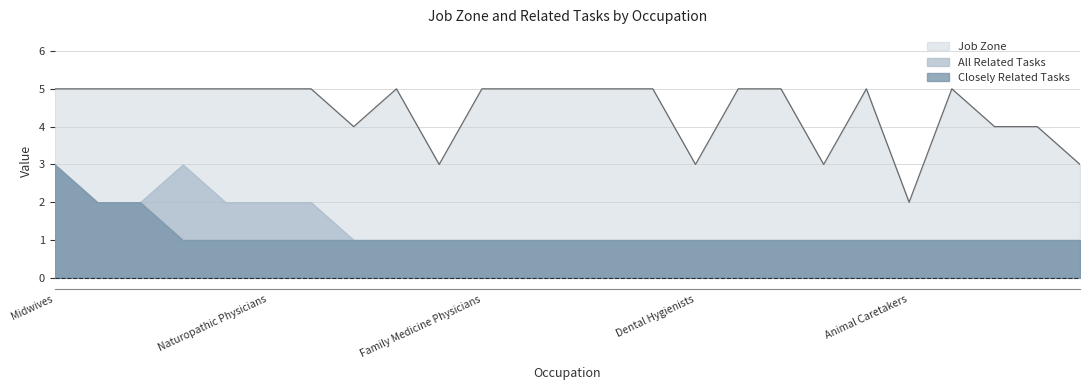

Reading left to right, list all the values displayed in this chart.

Midwives=5	Cardiologists=5	Dietitians and Nutritionists=5	Nurse Practitioners=5	Chiropractors=5	Naturopathic Physicians=5	Sports Medicine Physicians=5	Recreational Therapists=4	Physician Assistants=5	Dietetic Technicians=3	Family Medicine Physicians=5	Obstetricians and Gynecologists=5	Occupational Therapists=5	Pediatricians, General=5	Anesthesiologists=5	Dental Hygienists=3	Ophthalmologists, Except Pediatric=5	General Internal Medicine Physicians=5	Medical Dosimetrists=3	Nurse Midwives=5	Animal Caretakers=2	Veterinarians=5	Fitness and Wellness Coordinators=4	Exercise Physiologists=4	Veterinary Technologists and Technicians=3